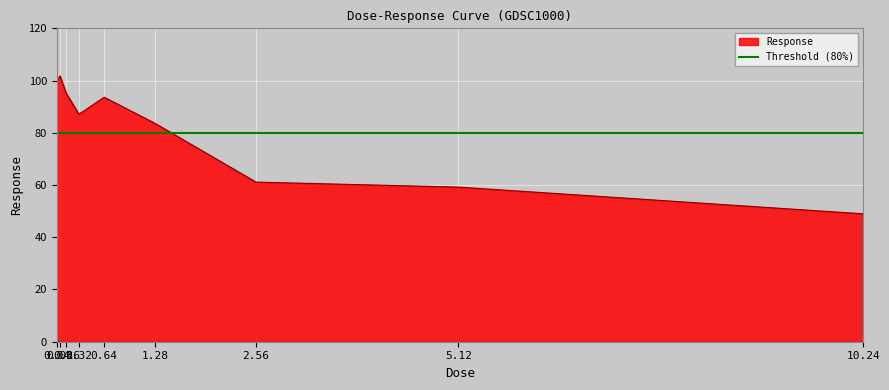

Reading left to right, what are all the values shown in this chart?

0.04=99.9	0.08=101.8	0.16=95.1	0.32=87.1	0.64=93.6	1.28=83.7	2.56=61.1	5.12=59.2	10.24=49.0